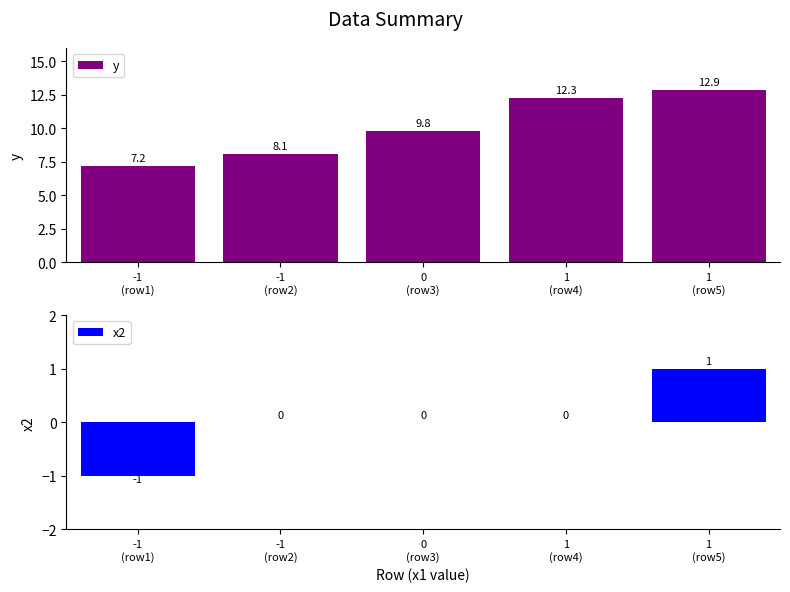

What are all the series names shown in the legend?

y, x2